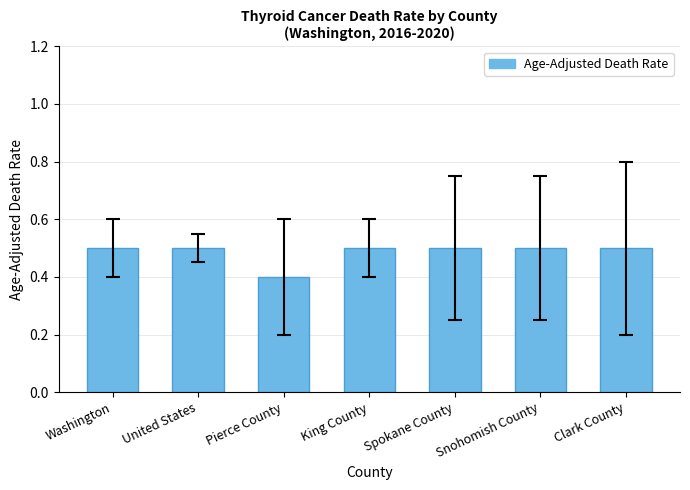

Read the value at Washington.

0.5